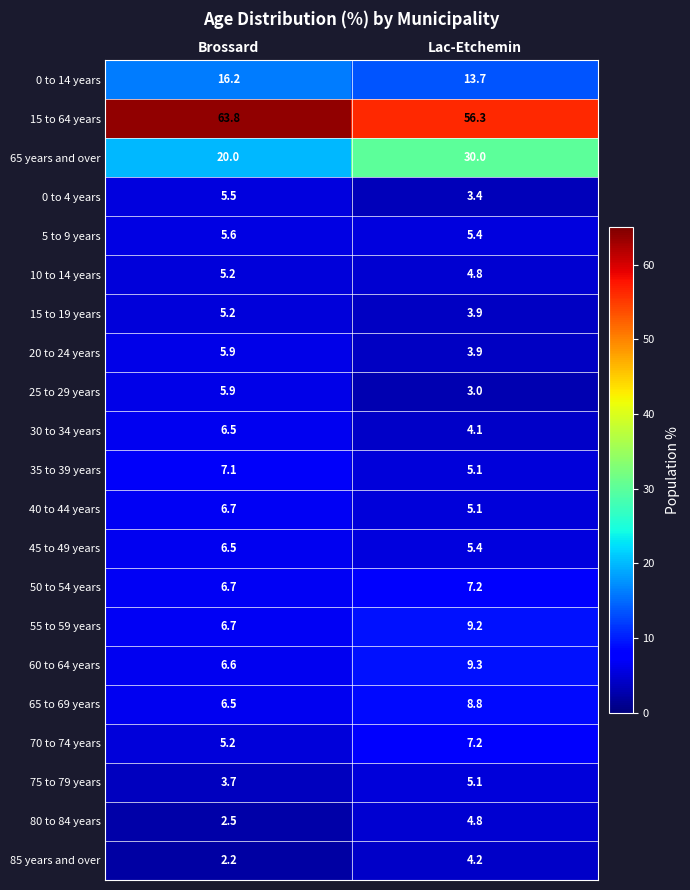

List the labels in order of 0 to 14 years value, largest first.

Brossard, Lac-Etchemin